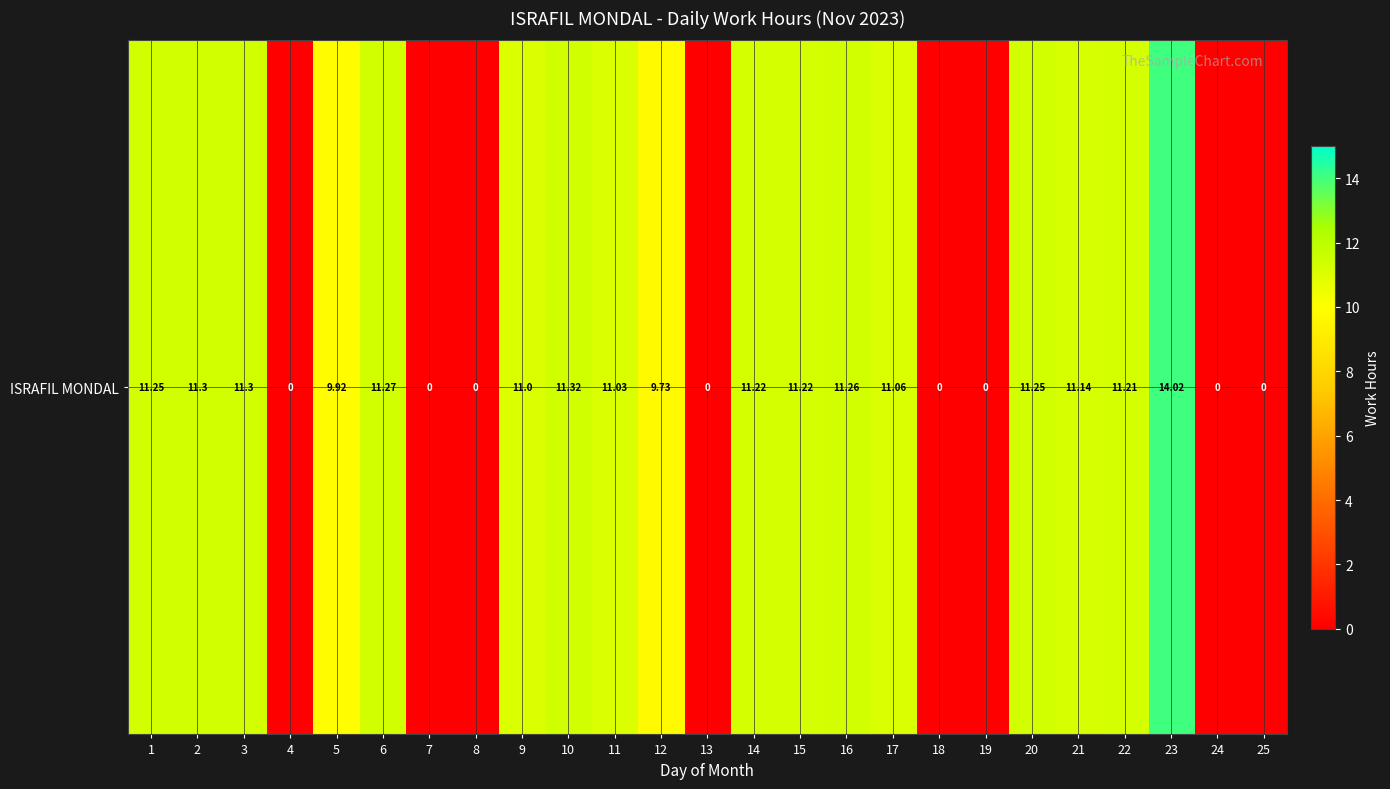

The value at 22 is 5.2. True or false?

False